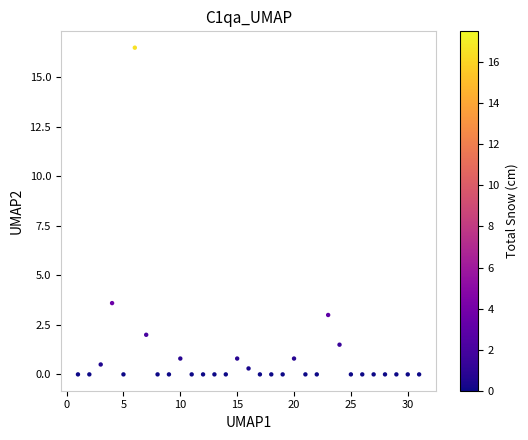

What is the range of X values (max minus min)?

30.0